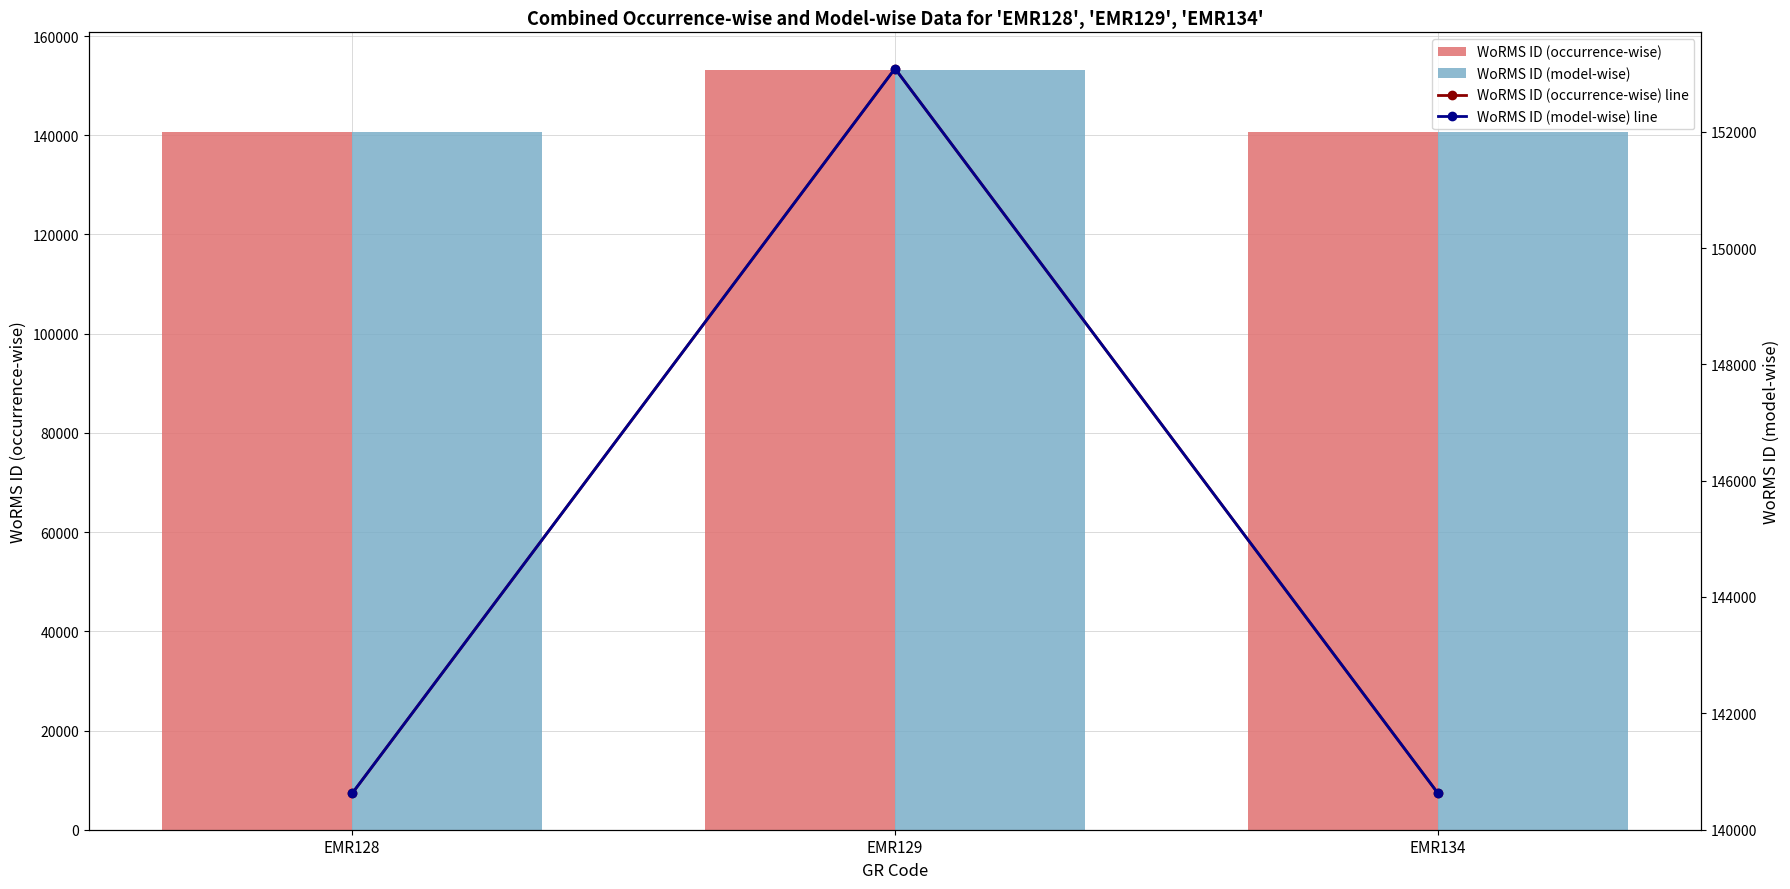

Which series changed the most between EMR128 and EMR134?

WoRMS ID (occurrence-wise)